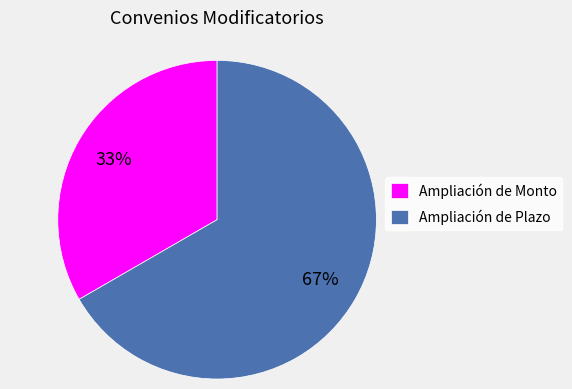

The Ampliación de Plazo slice represents 67% of the pie. True or false?

True